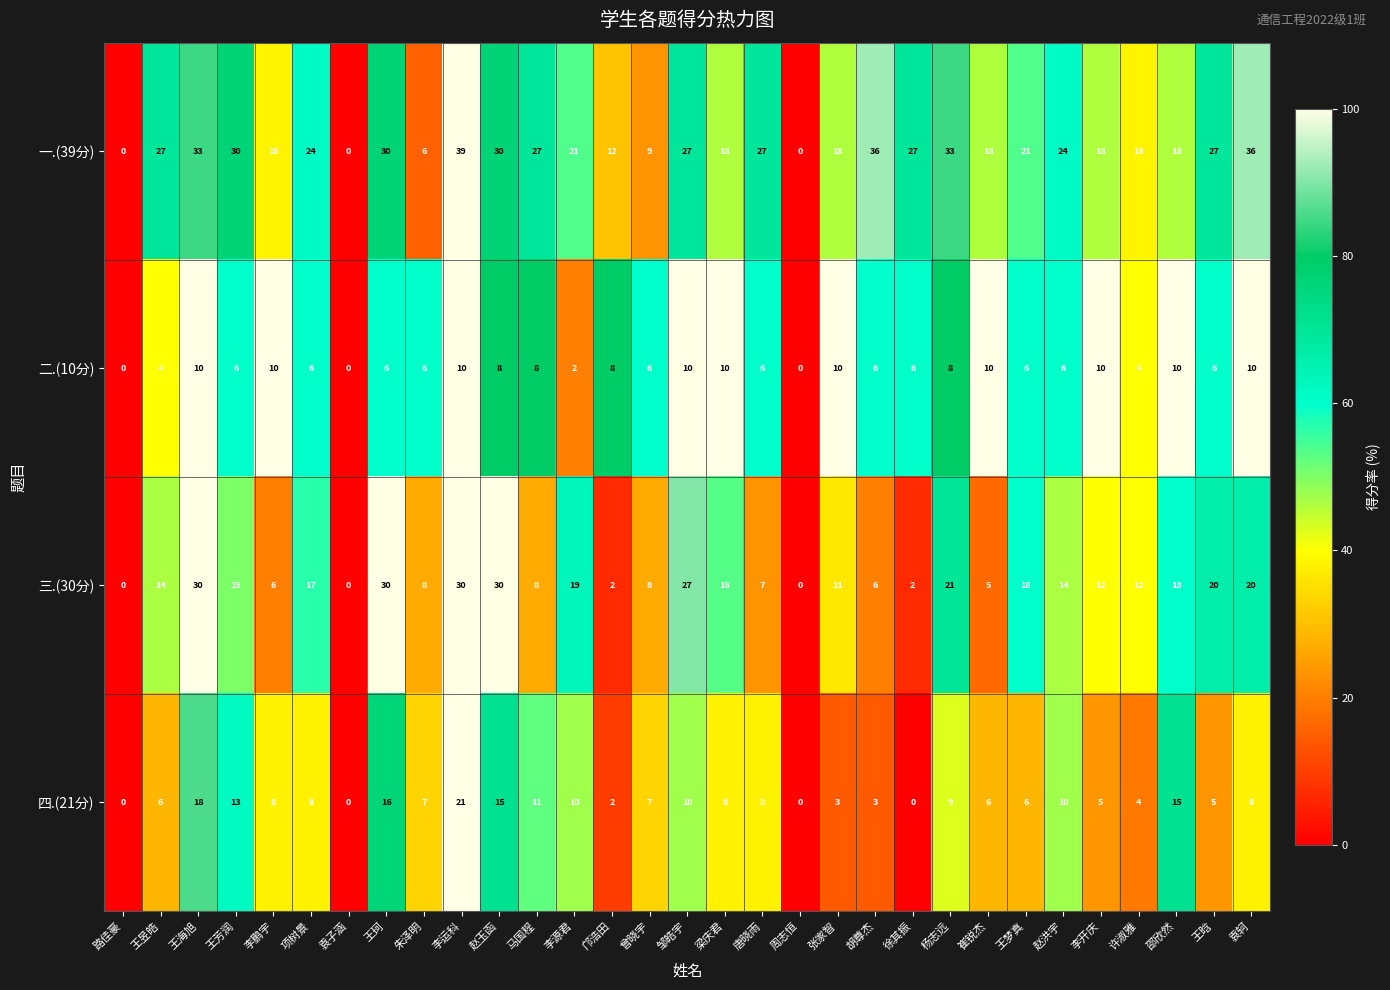

Where does the 二.(10分) series first go above 6?

王海旭